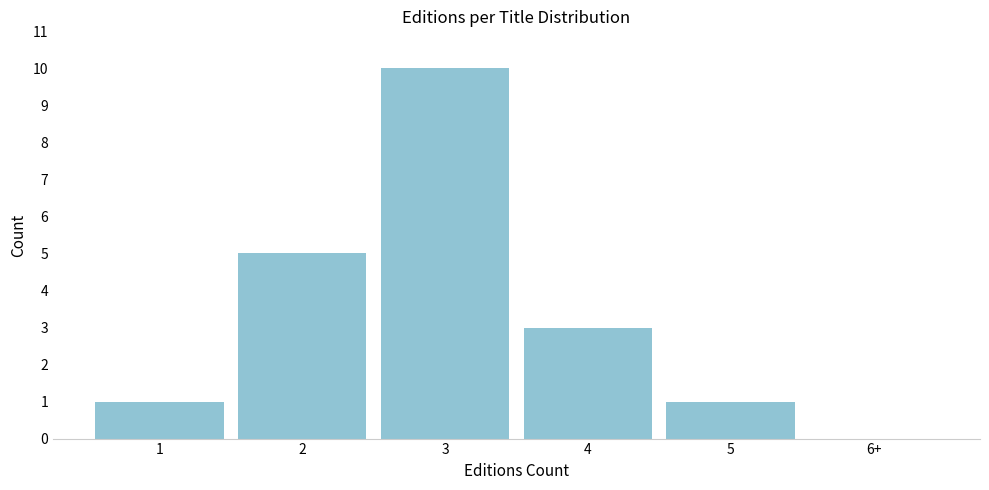

Reading left to right, list all the values displayed in this chart.

1=1	2=5	3=10	4=3	5=1	6+=0